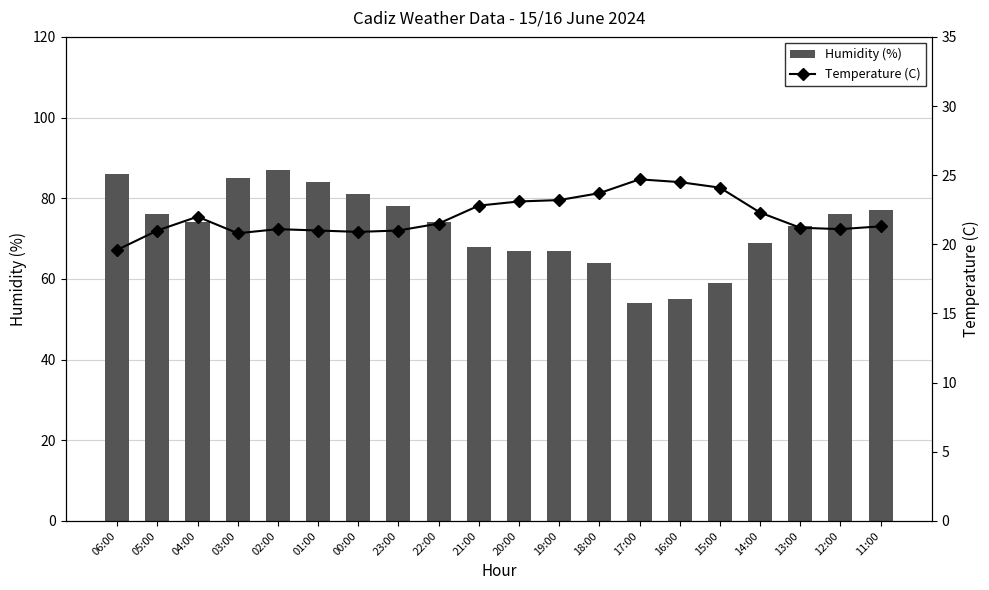

List the series in order of their peak value, lowest first.

Temperature (C), Humidity (%)